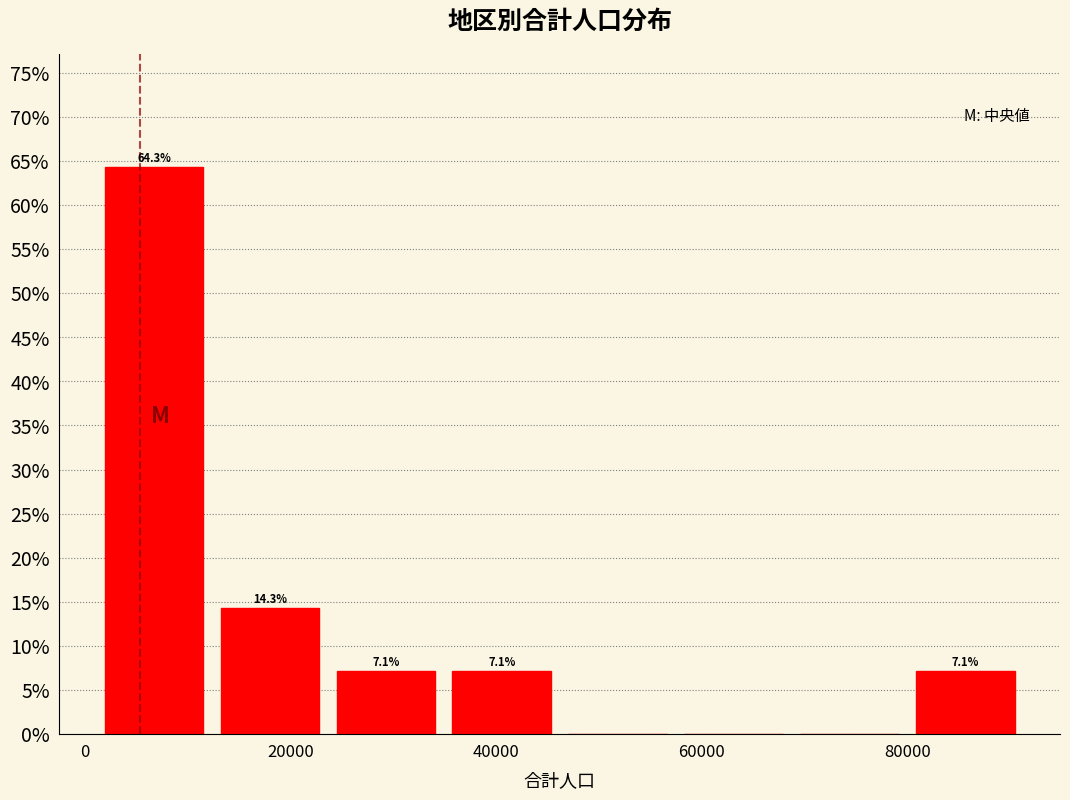

Over which range of the x-axis is the bar tallest?

2000 to 12000